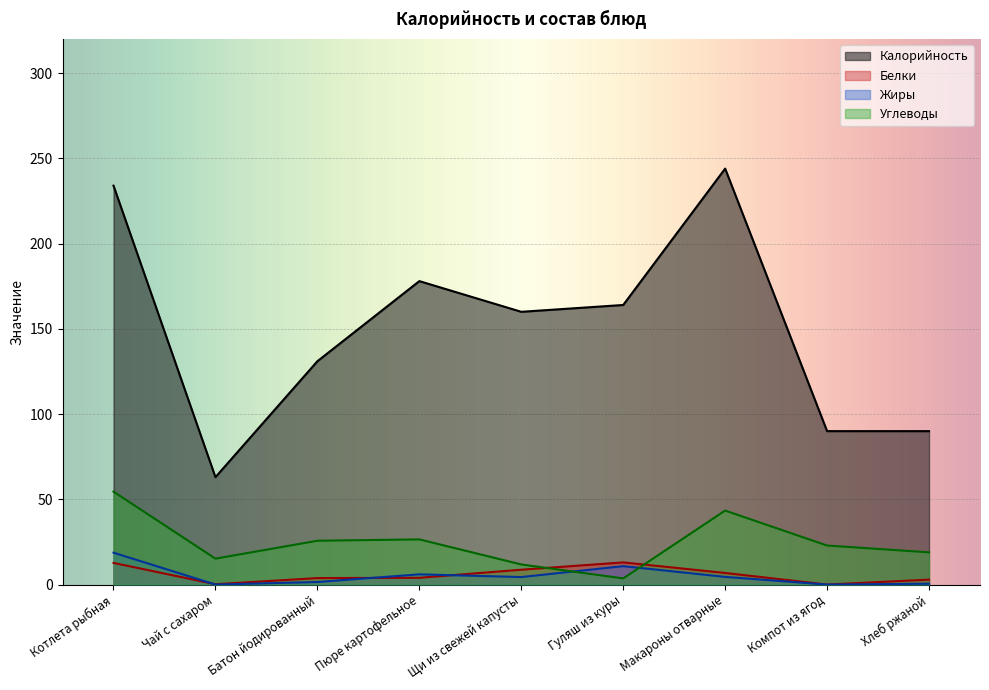

Reading left to right, extract all data points from this chart.

Калорийность: 234.0	63.0	131.0	178.0	160.0	164.0	244.0	90.0	90.0
Белки: 12.7	0.2	3.8	4.0	8.7	13.0	6.8	0.0	2.9
Жиры: 18.7	0.0	1.5	6.0	4.4	10.8	4.5	0.0	0.5
Углеводы: 54.5	15.2	25.7	26.5	11.8	3.6	43.4	22.9	18.9